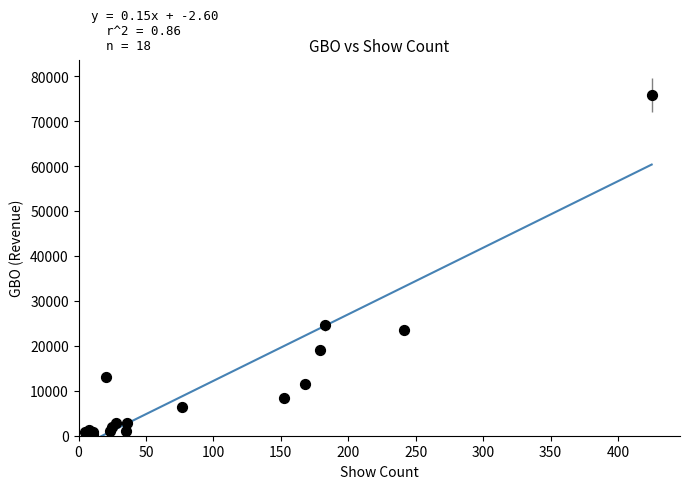

What Y value in the scatter plot is closest to 38070?

24609.5